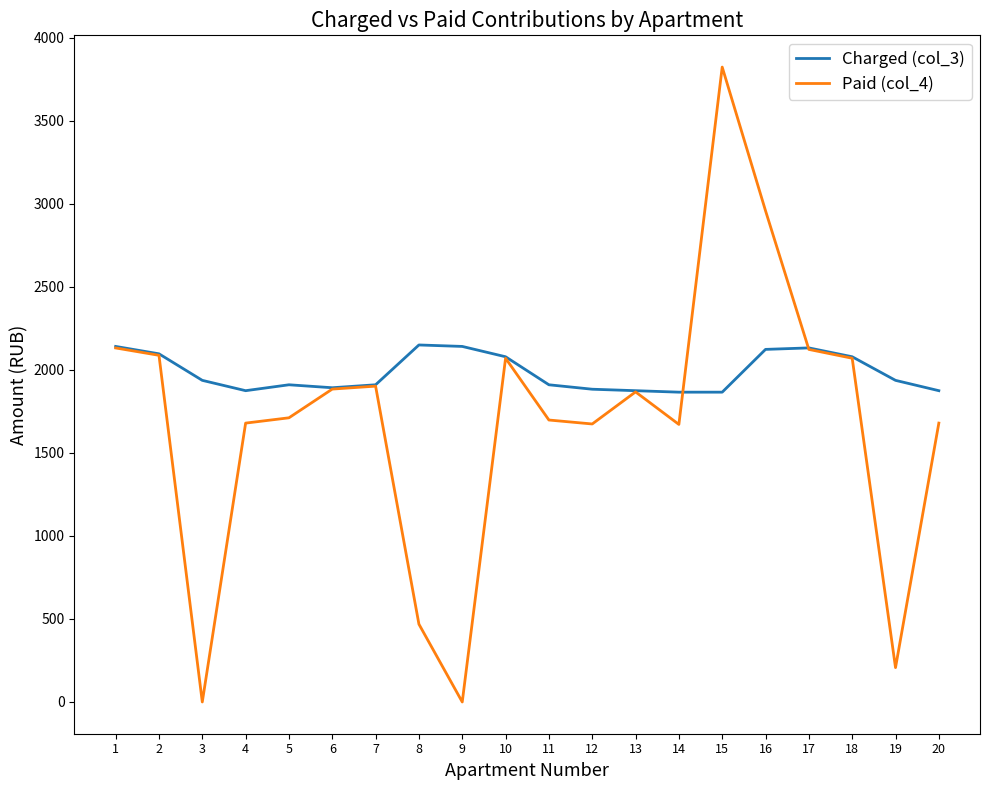

At which category is the sum across all series the highest?

15